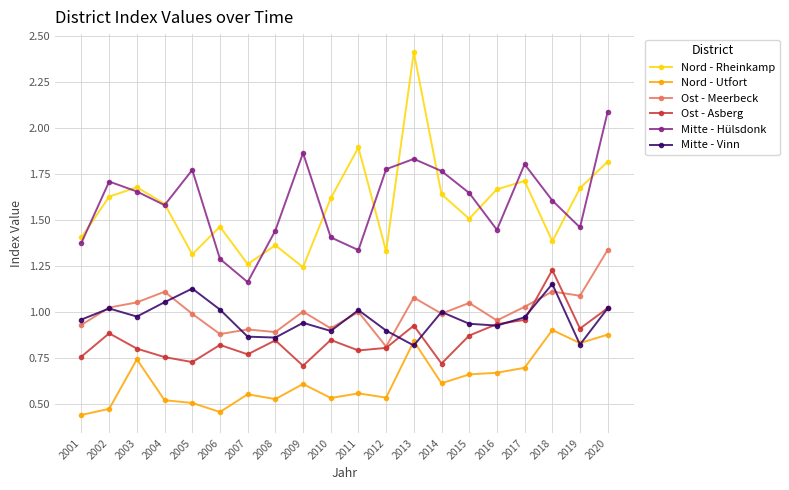

Which series has the largest total across all categories?

Mitte - Hülsdonk